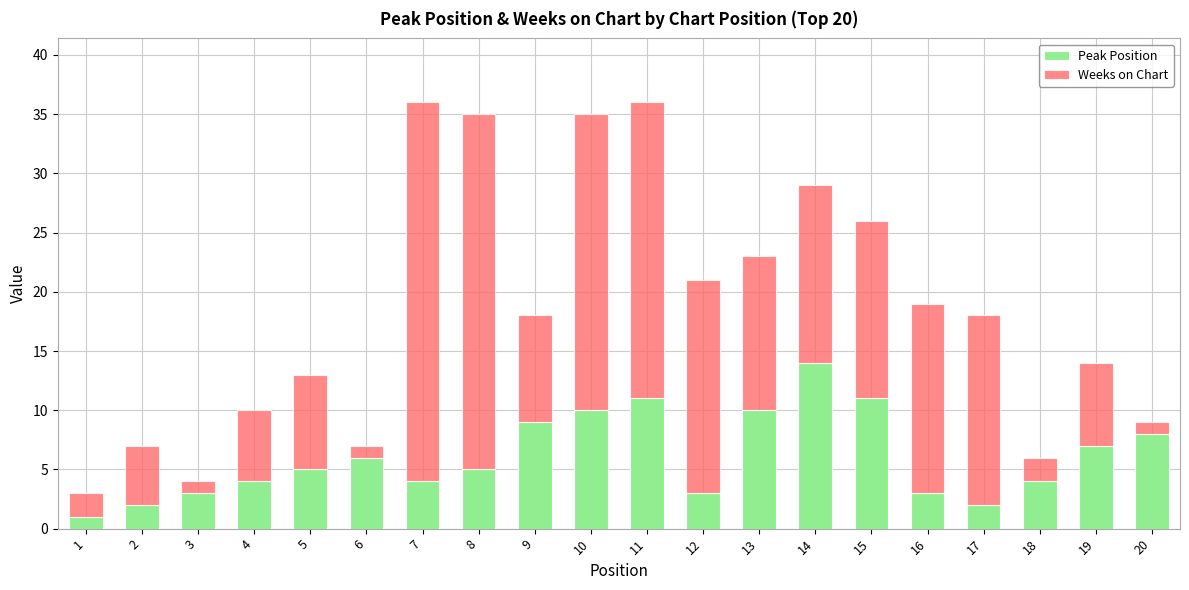

The value of Peak Position at 7 is 4. True or false?

True